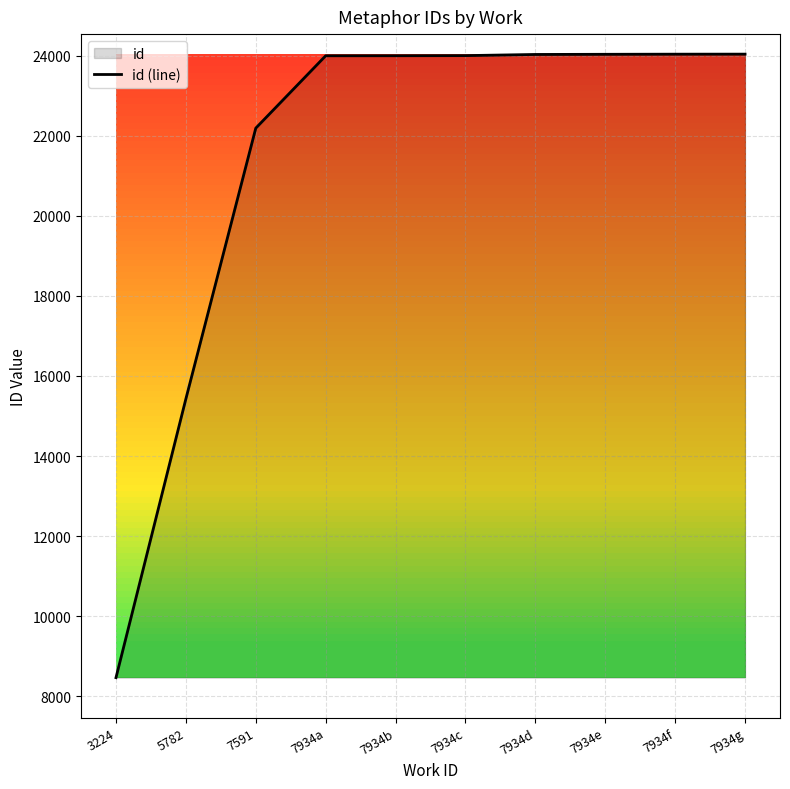

What is the label of the 10th point from the right?

3224